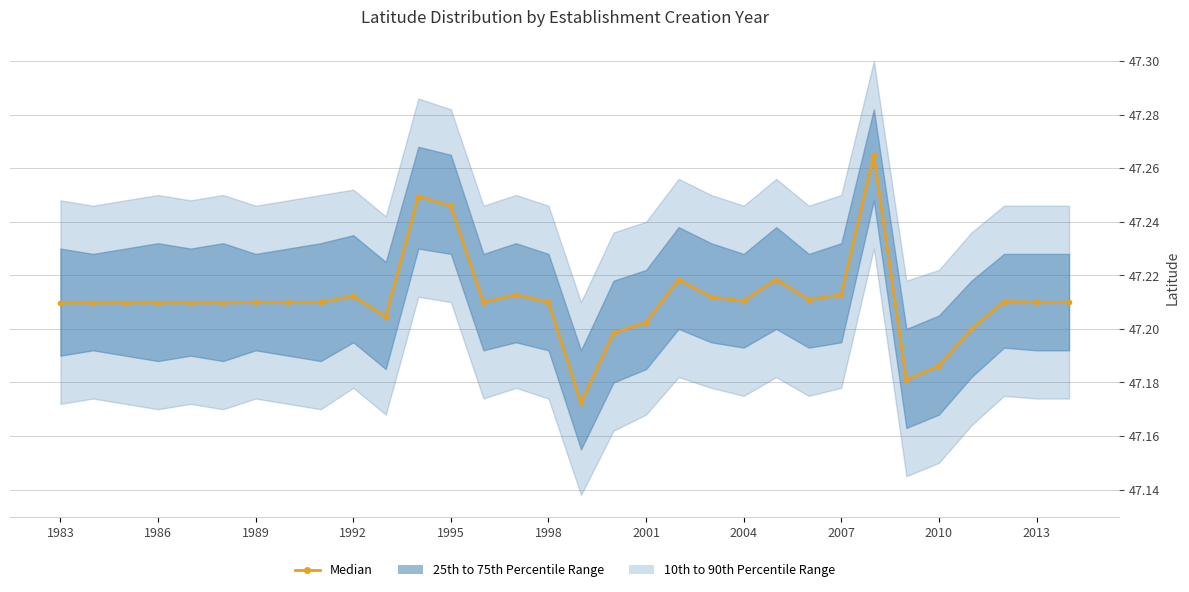

Does the chart have visible grid lines?

Yes